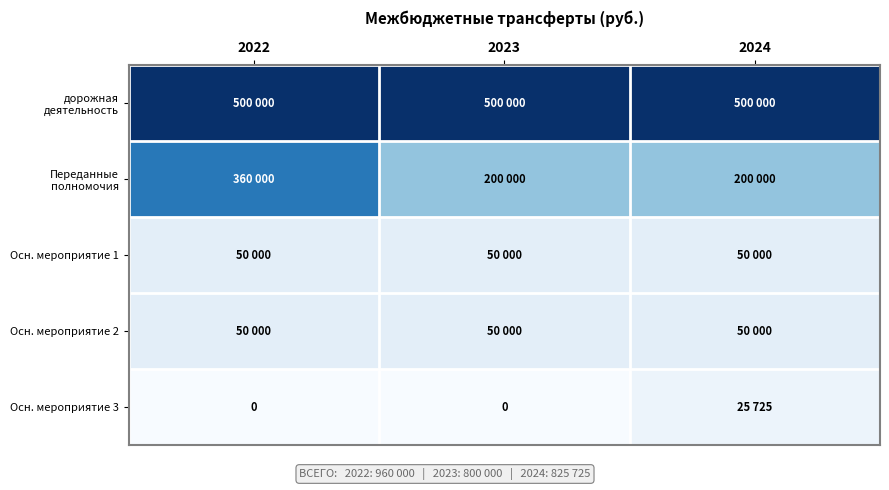

Which category has the highest value in the Осн. мероприятие 3 series?

2024